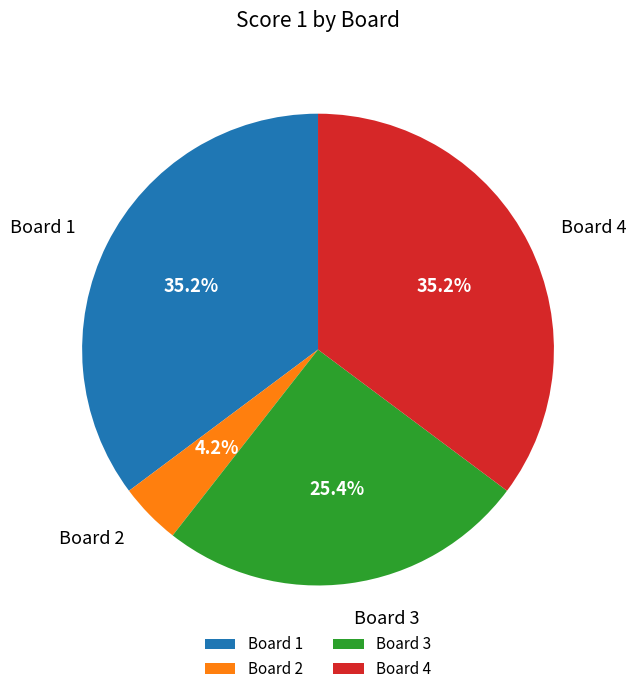

Is it true that Board 3 is 36% of the pie?

False